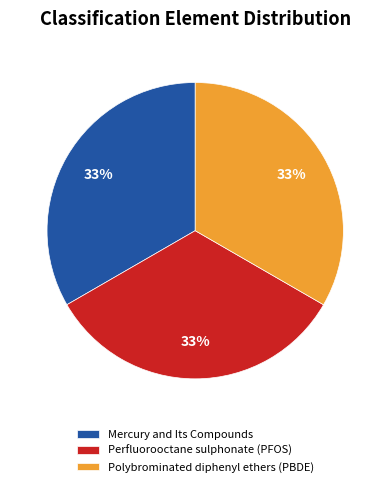

Does Perfluorooctane sulphonate (PFOS) represent more than half of the total?

No